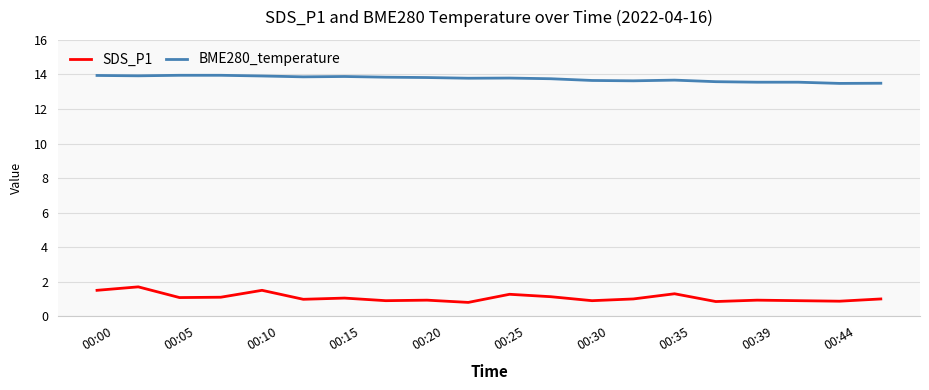

True or false: BME280_temperature and SDS_P1 intersect in this chart.

False